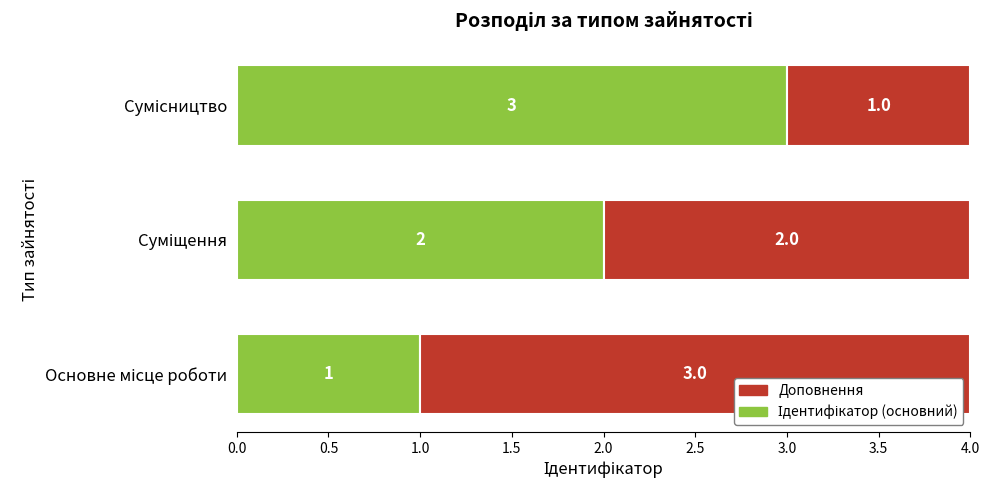

How many series are shown in this chart?

2